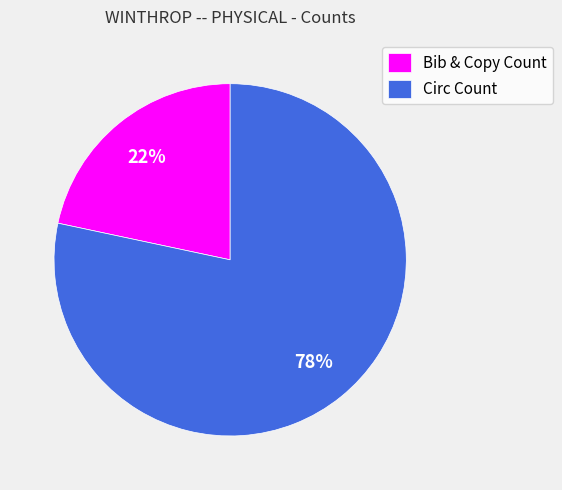

What is the smallest slice in the pie chart?

Bib & Copy Count